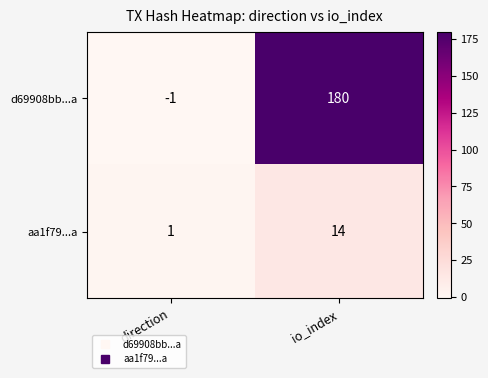

Which series has the largest total across all categories?

d69908bb...a